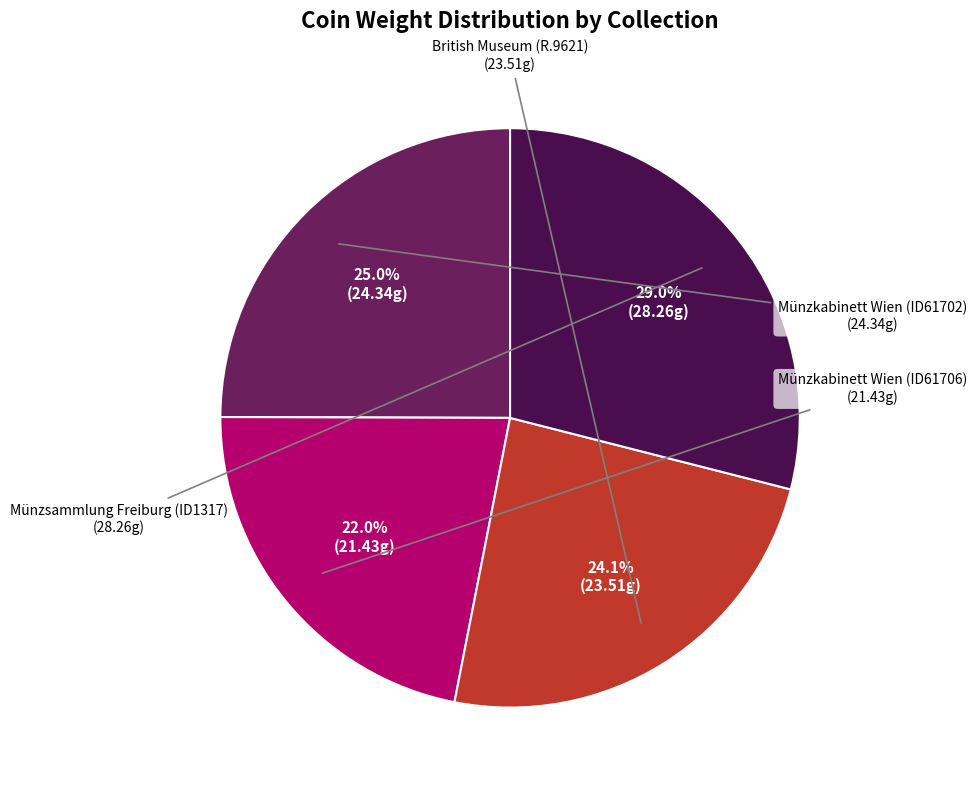

To the nearest percent, what is the difference between the largest and smallest slice percentages?

7%